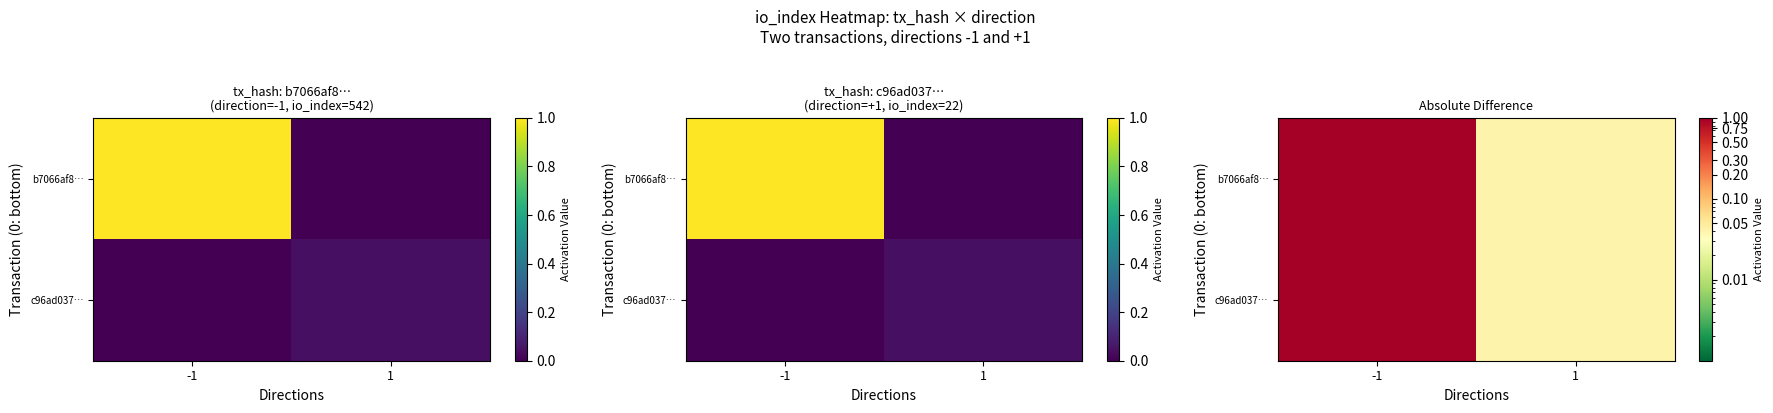

At which label is c96ad037… closest to 0?

1